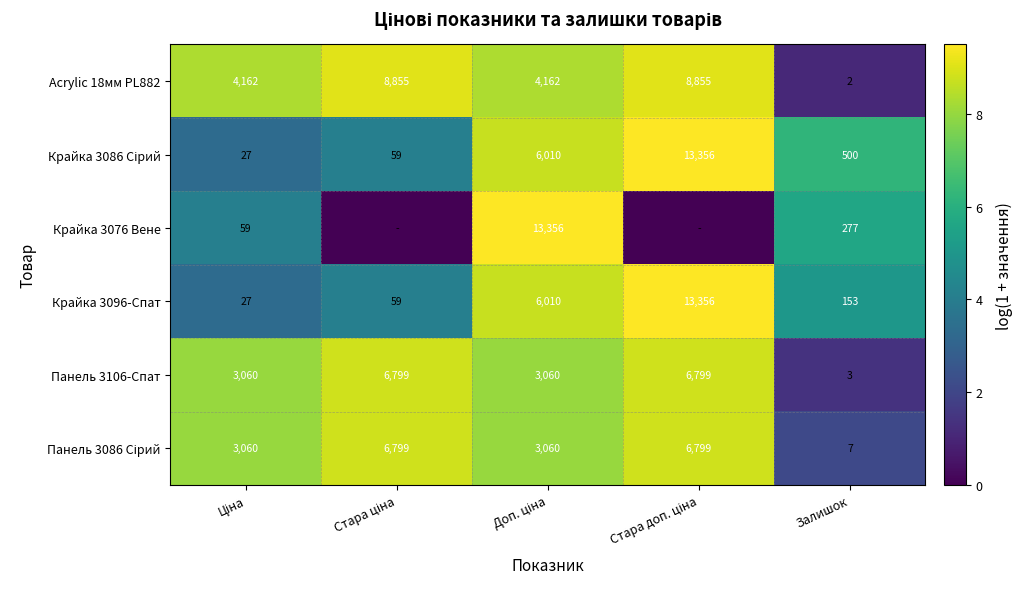

What is the difference between the maximum and second lowest values in the Панель 3106-Спат series?

3739